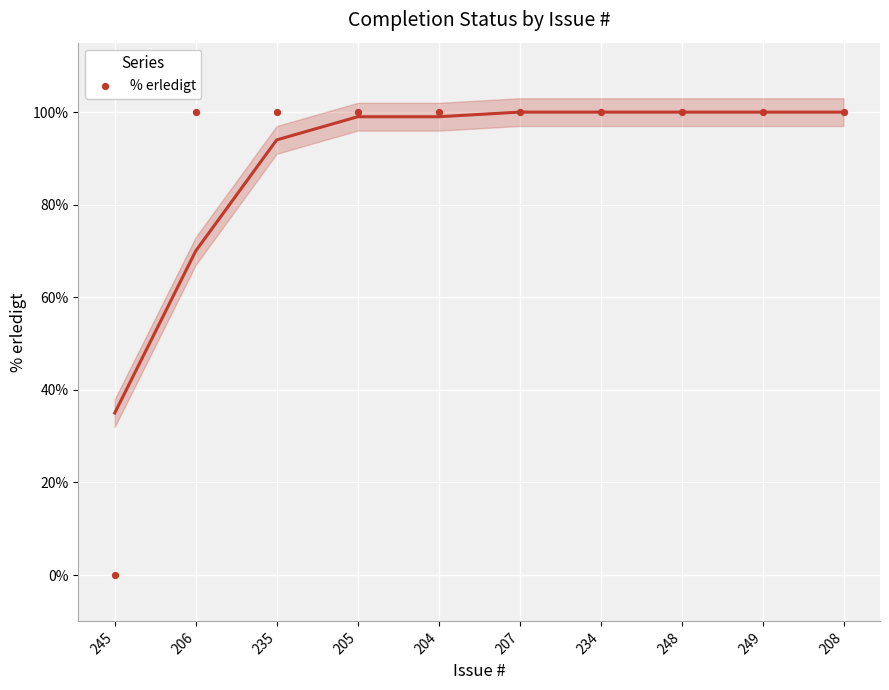

What is the average Y value?

90